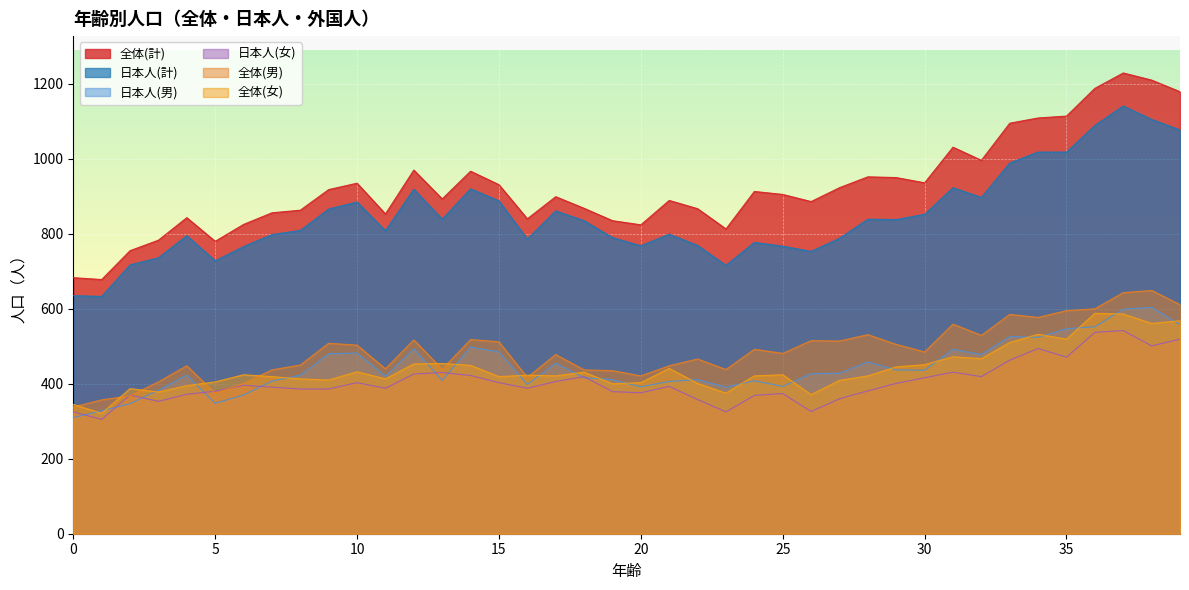

What is the value of the 日本人(男) point at the 20th from the left?

411